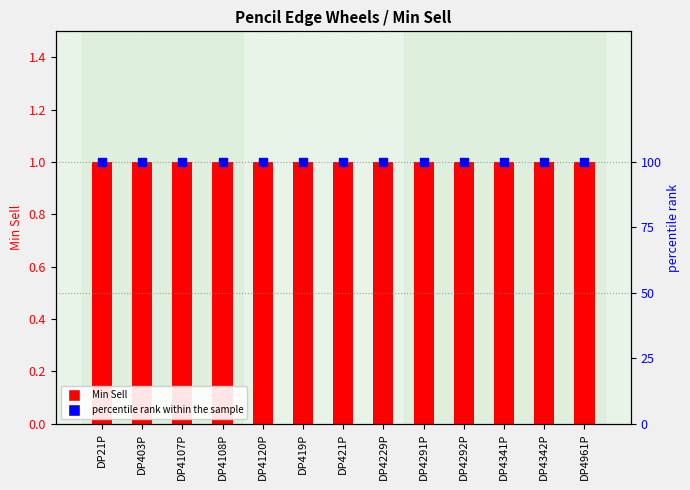

What are all the series names shown in the legend?

Min Sell, percentile rank within the sample